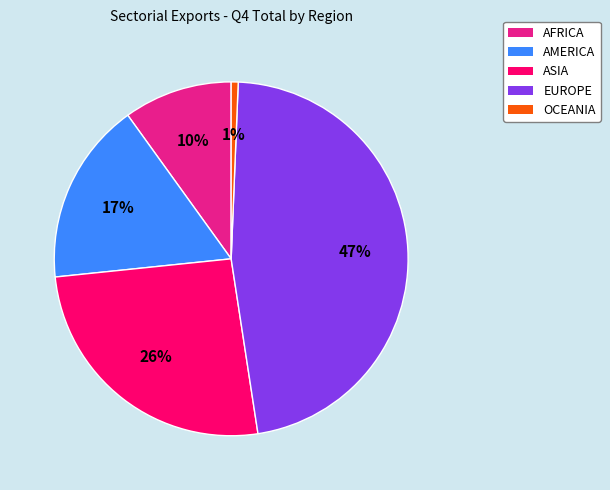

To the nearest percent, what percentage of the pie is OCEANIA?

1%